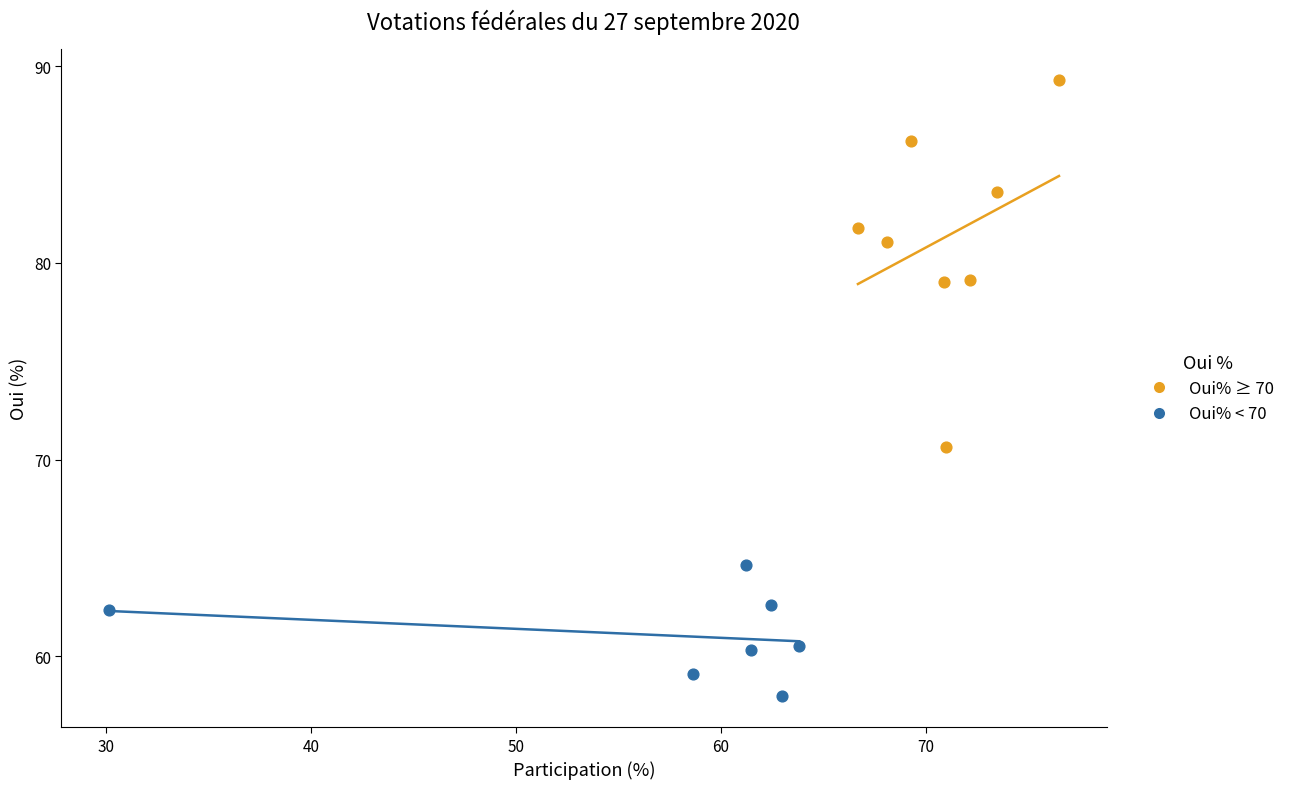

Which series contains the lowest Y value?

Oui% < 70